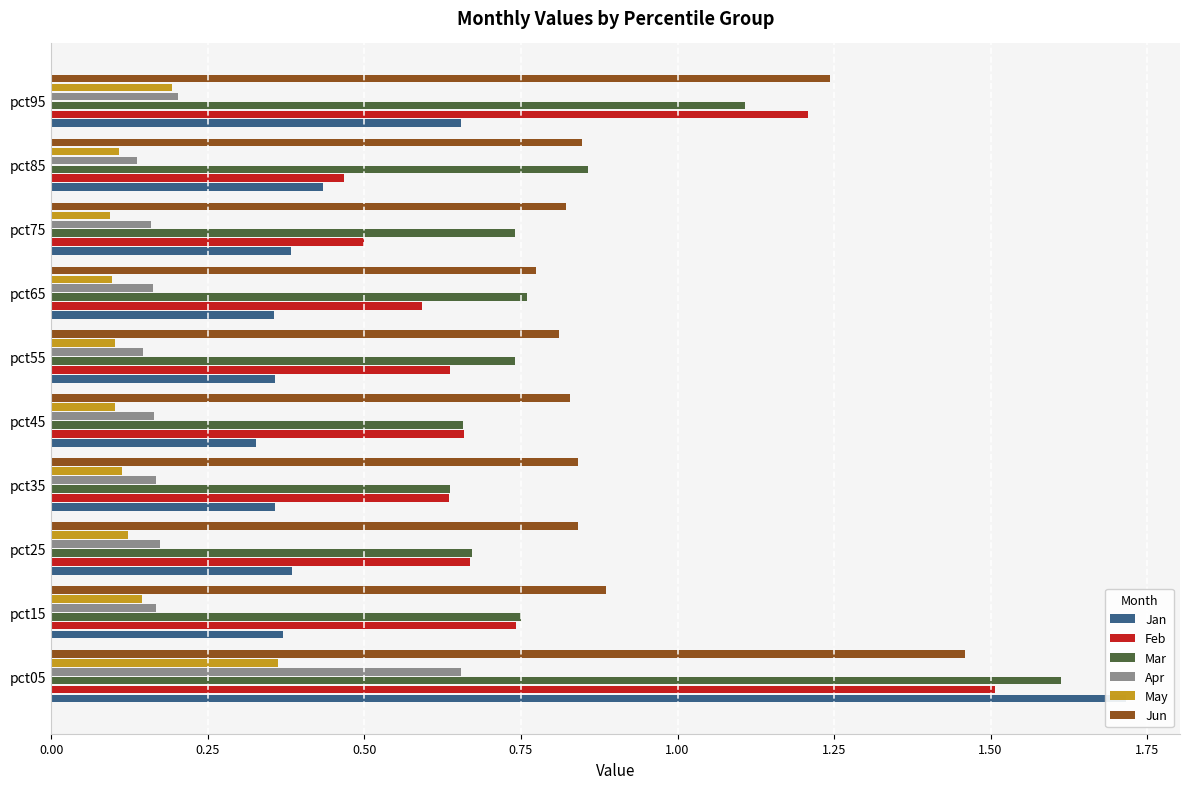

What is the greatest value displayed?

1.7